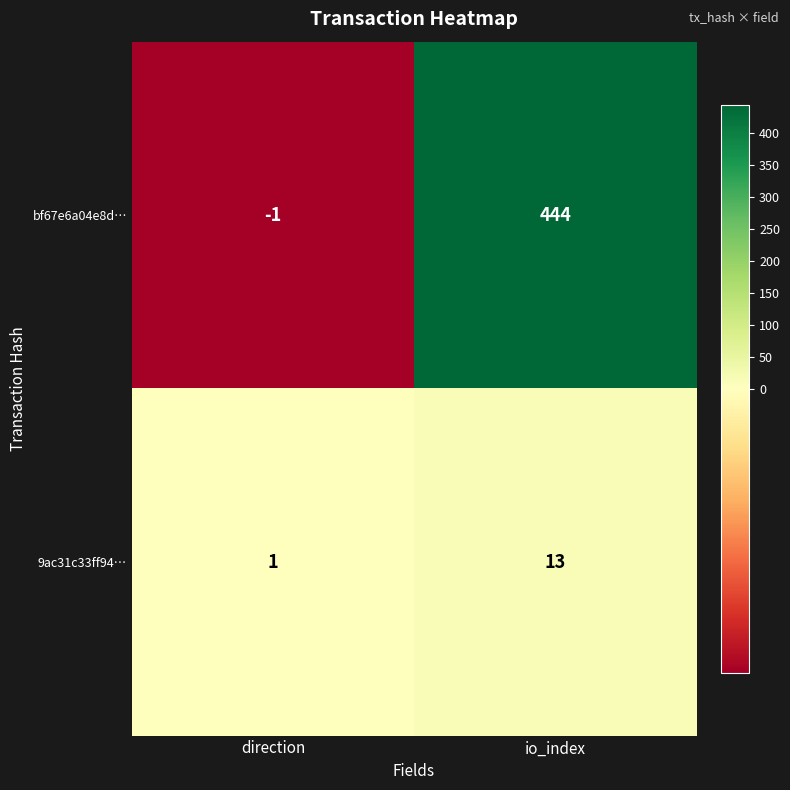

Which series has the largest total across all categories?

bf67e6a04e8d…